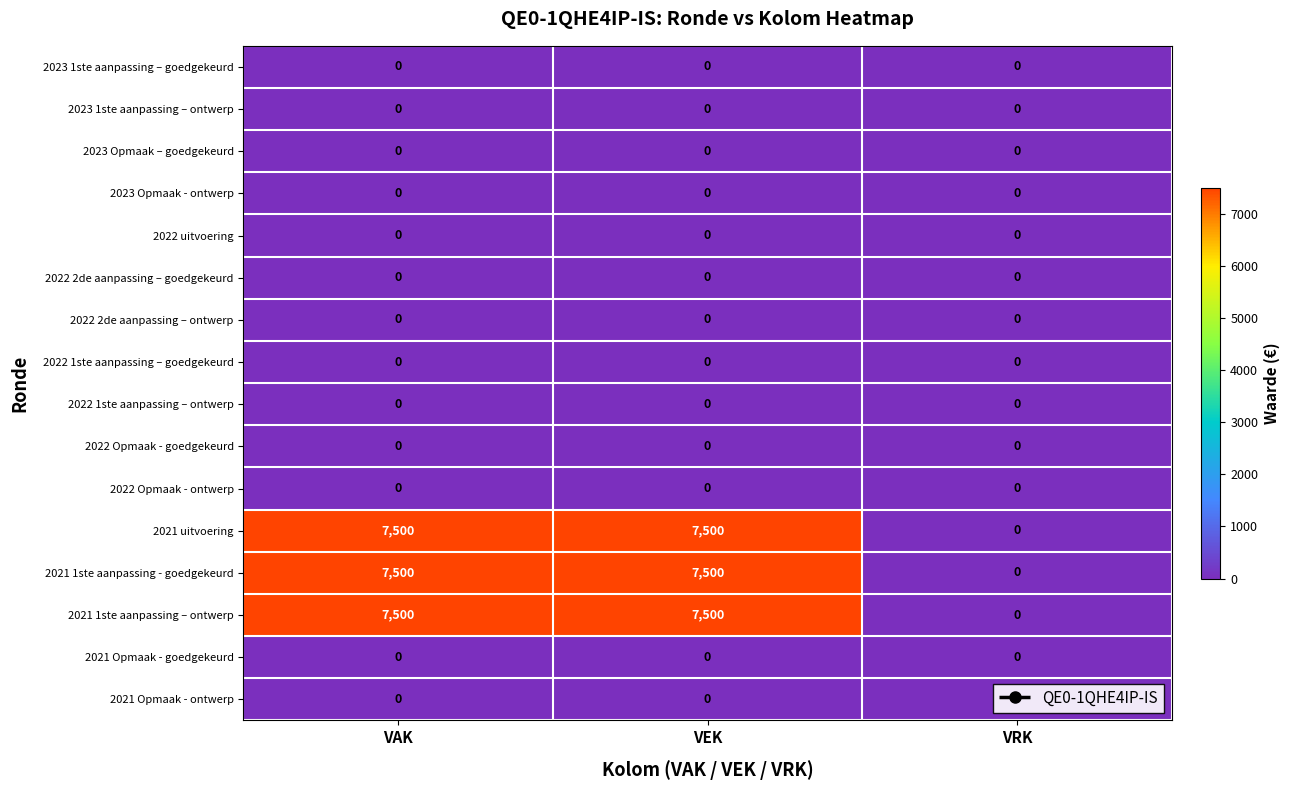

The value of 2023 Opmaak - ontwerp at VAK is 0. True or false?

True